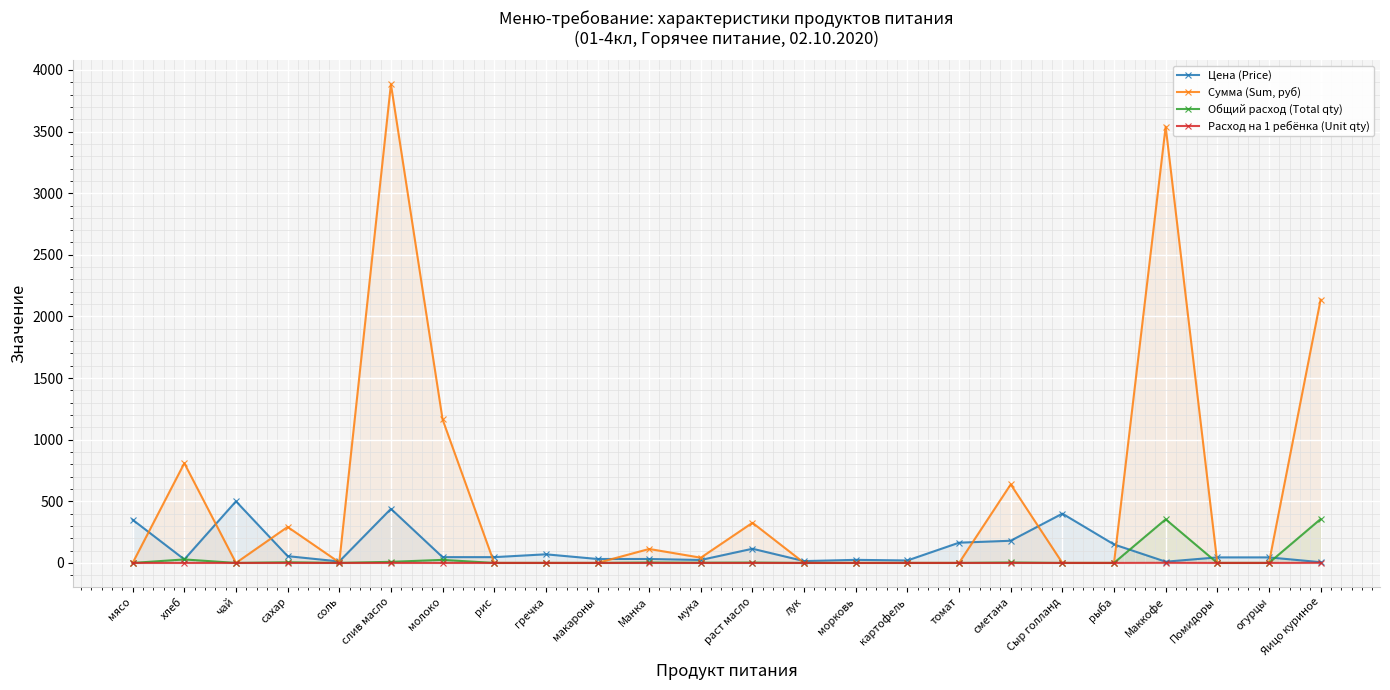

The value of Цена (Price) at лук is 15.0. True or false?

True